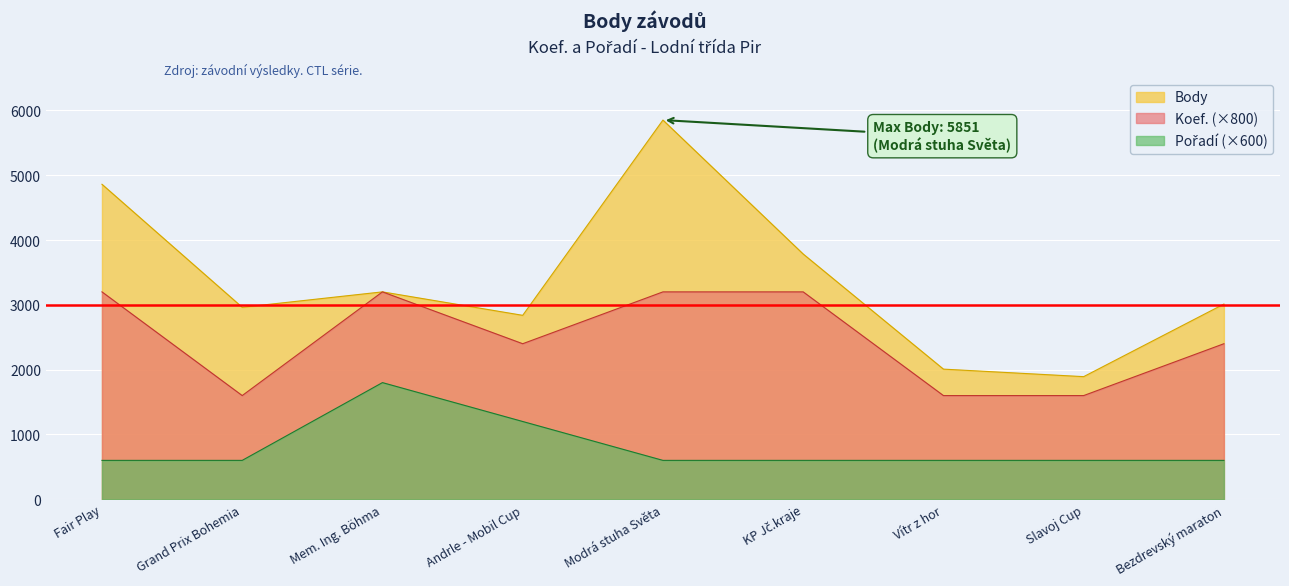

True or false: Koef. and Pořadí cross at least once.

False